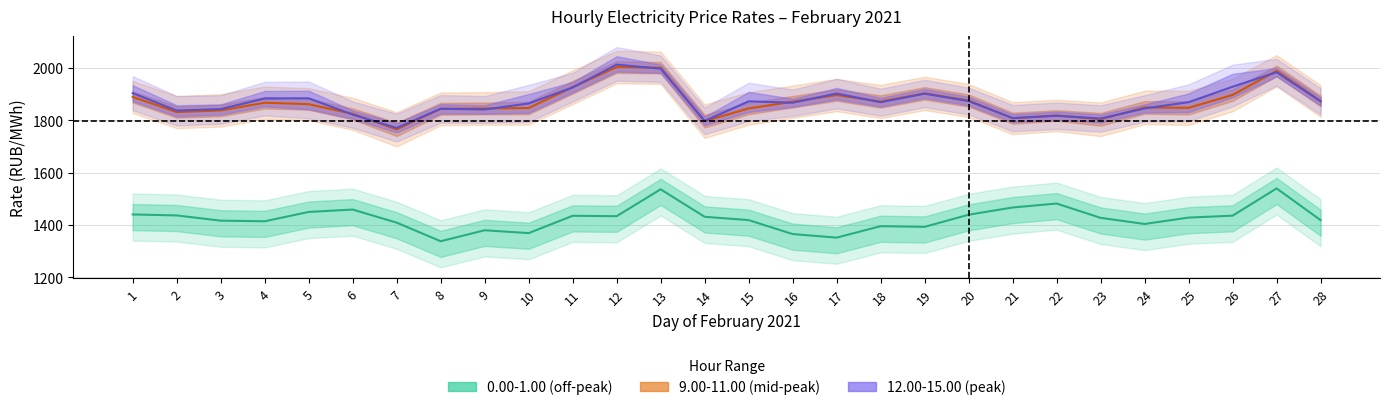

What is the value of the 13.00-14.00 point at the 16th from the left?

1867.2